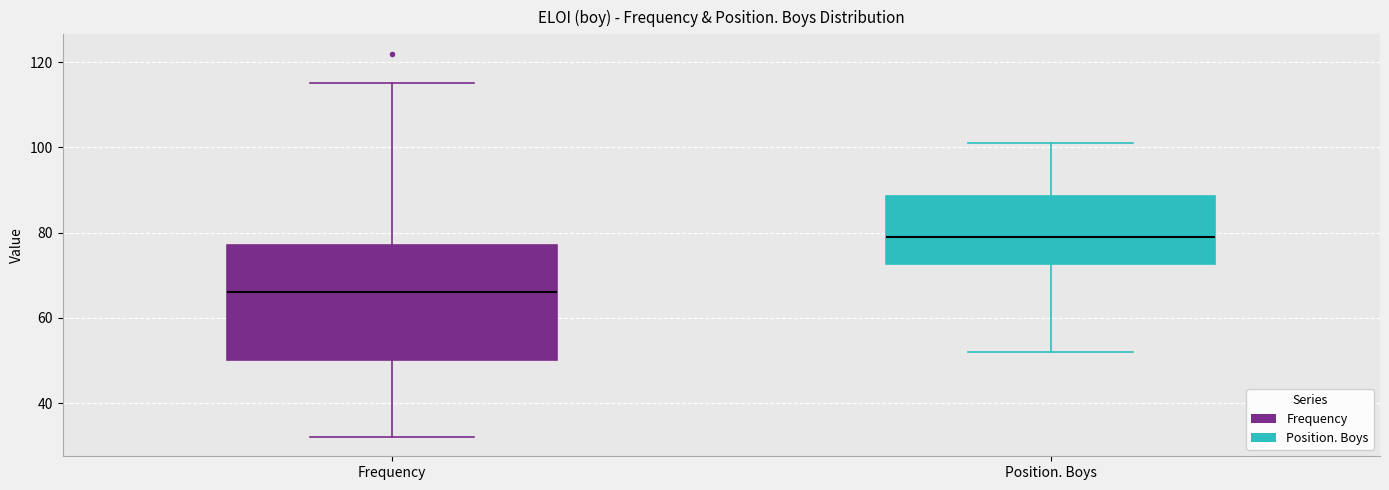

Where does the upper whisker of the box for Position. Boys end on the y-axis? The values are not printed on the chart, so give them approximately, as read against the axis.

102